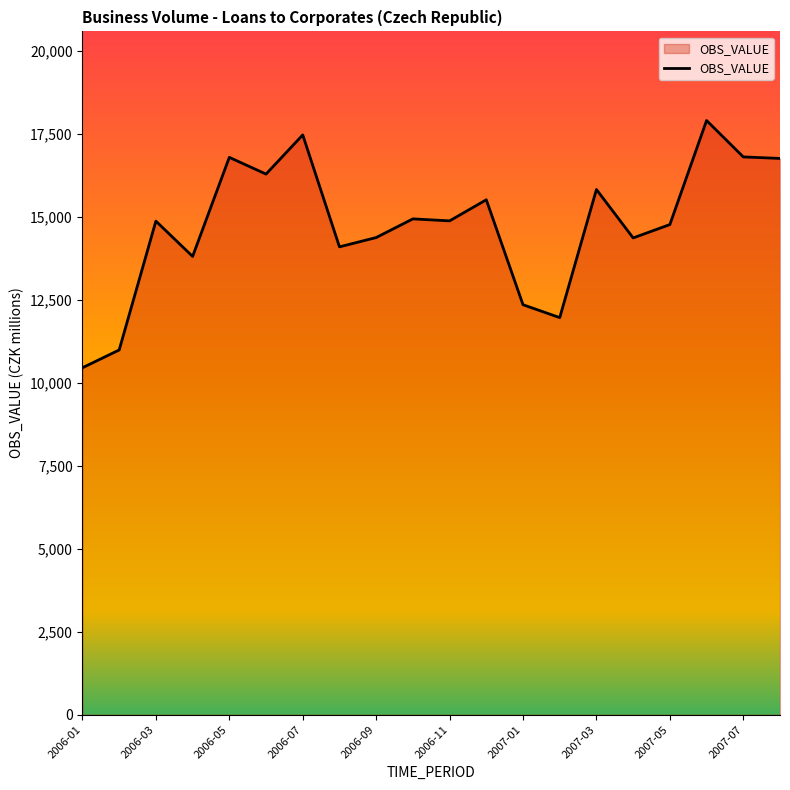

What is the difference between the maximum and minimum values?

7452